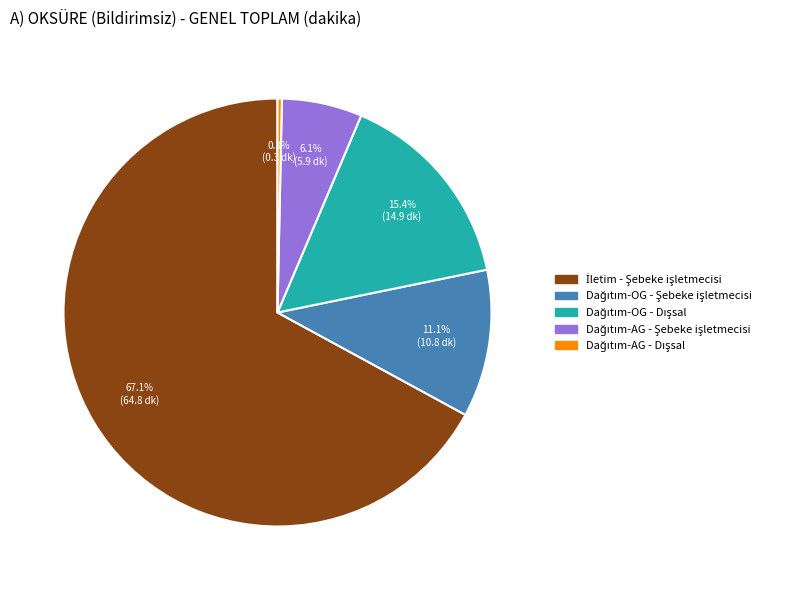

Is there a majority slice in this chart?

Yes